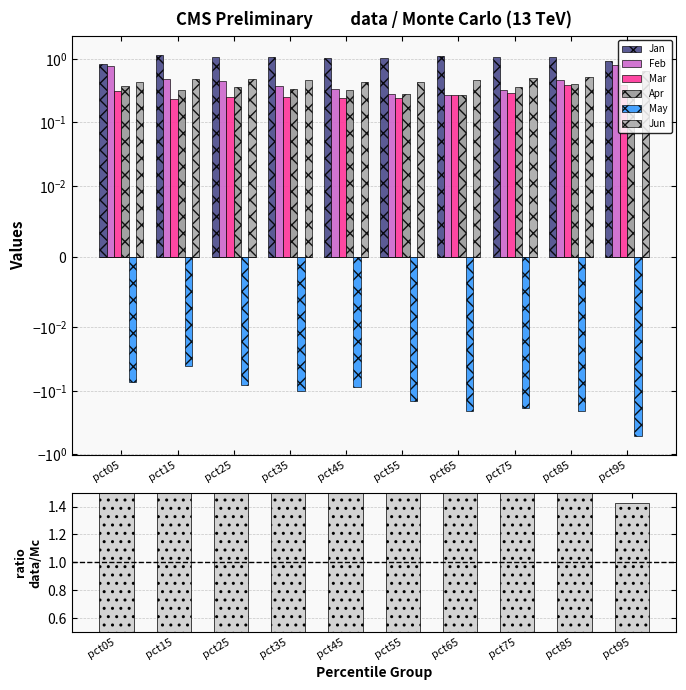

Which series has the largest total across all categories?

Jan